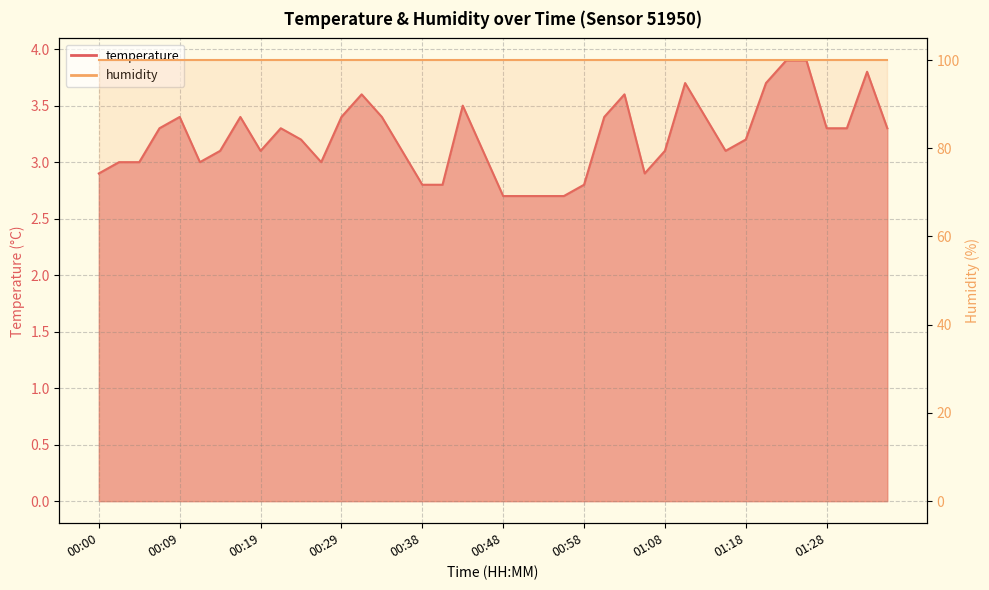

List the labels in order of value, smallest first.

00:48, 00:51, 00:53, 00:56, 00:38, 00:41, 00:58, 00:00, 01:06, 00:02, 00:04, 00:12, 00:26, 00:14, 00:19, 00:36, 00:46, 01:08, 01:15, 00:24, 01:18, 00:07, 00:21, 01:28, 01:30, 01:35, 00:09, 00:17, 00:29, 00:34, 01:01, 01:13, 00:43, 00:31, 01:03, 01:10, 01:20, 01:32, 01:23, 01:25